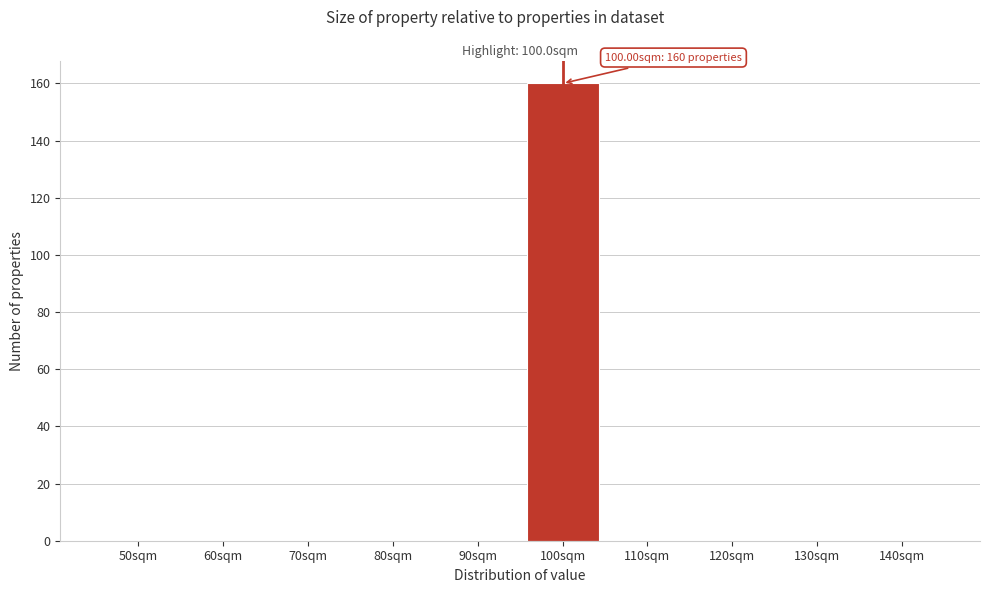

Reading left to right, extract all data points from this chart.

50sqm=0	60sqm=0	70sqm=0	80sqm=0	90sqm=0	100sqm=160	110sqm=0	120sqm=0	130sqm=0	140sqm=0